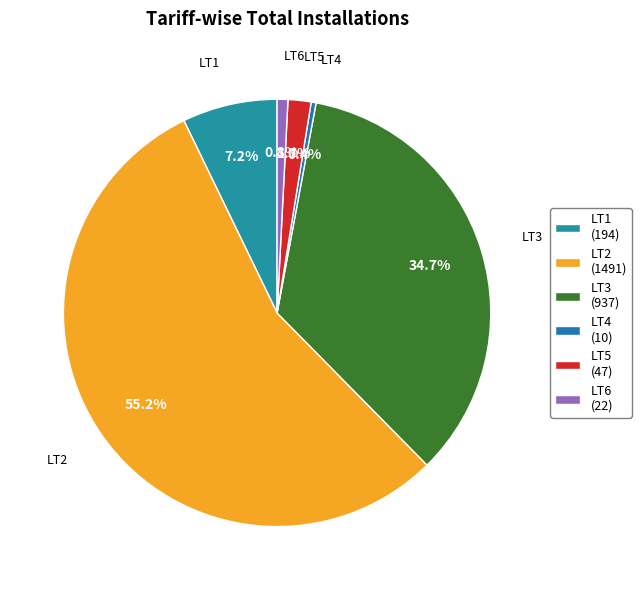

What is the smallest slice in the pie chart?

LT4